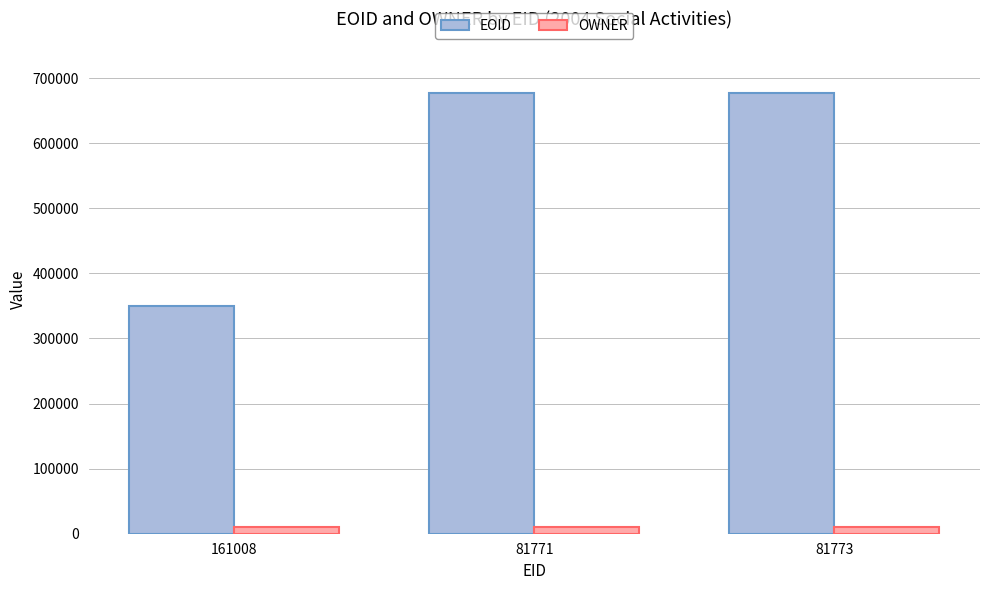

What is the average value of the OWNER series?

11004